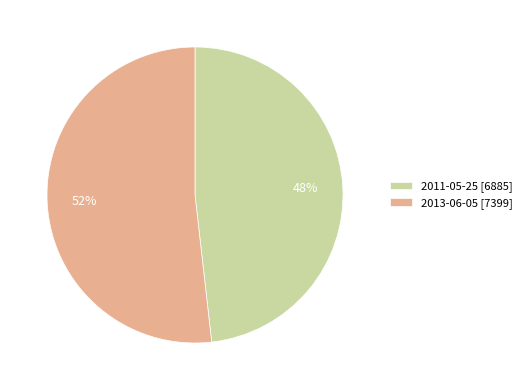

What percentage is the 2013-06-05 slice, to the nearest percent?

52%